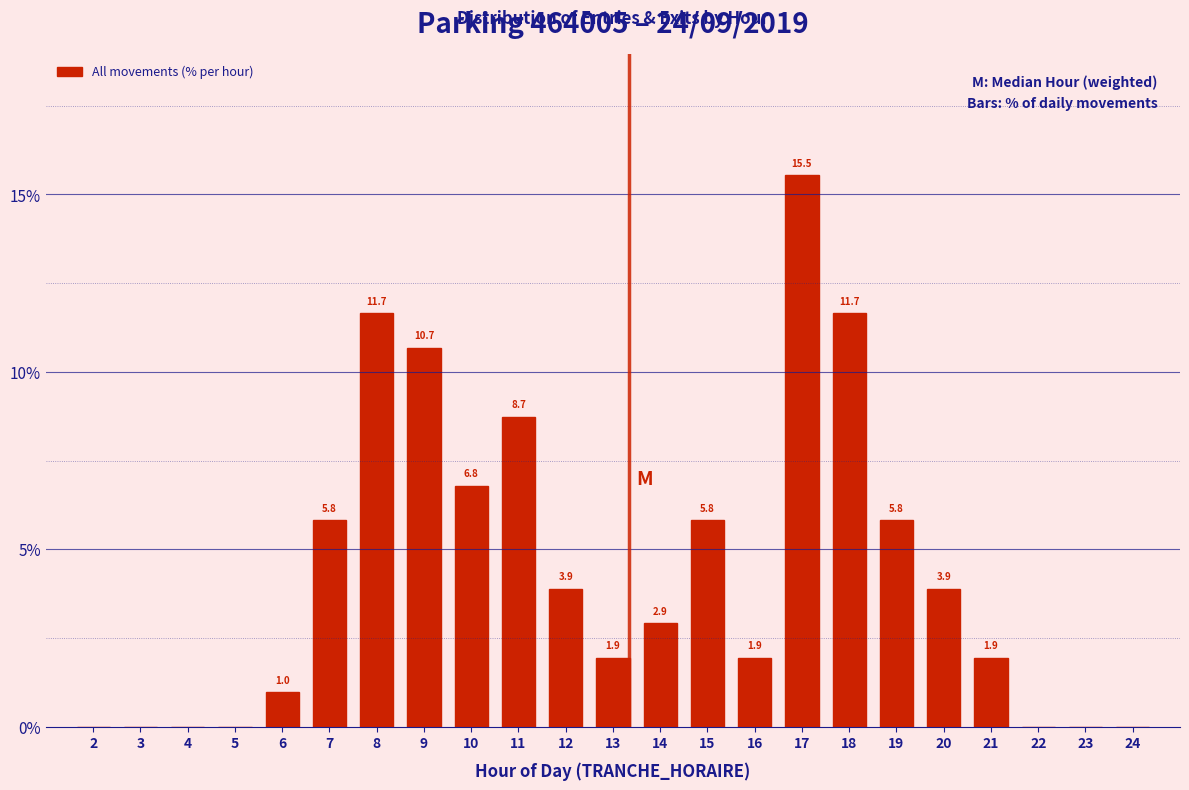

Reading right to left, extract all data points from this chart.

24=0.0	23=0.0	22=0.0	21=1.9	20=3.9	19=5.8	18=11.7	17=15.5	16=1.9	15=5.8	14=2.9	13=1.9	12=3.9	11=8.7	10=6.8	9=10.7	8=11.7	7=5.8	6=1.0	5=0.0	4=0.0	3=0.0	2=0.0